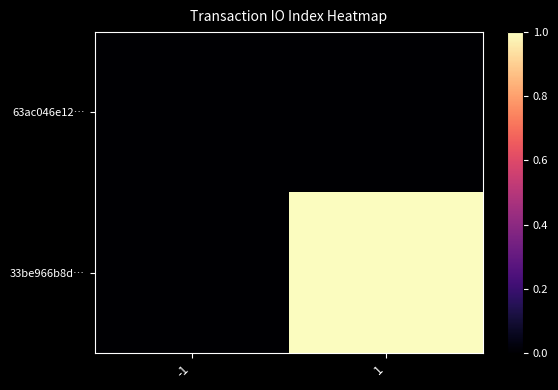

Reading left to right, list all the values displayed in this chart.

63ac046e12…: -1=0	1=0
33be966b8d…: -1=0	1=1